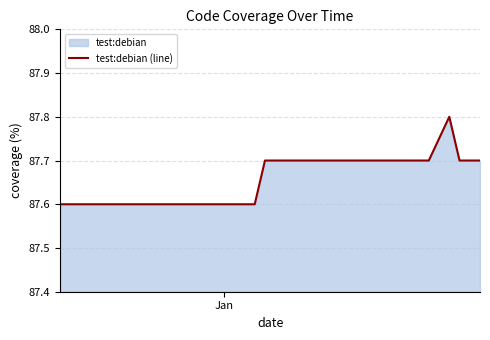

What is the smallest value displayed?

87.6